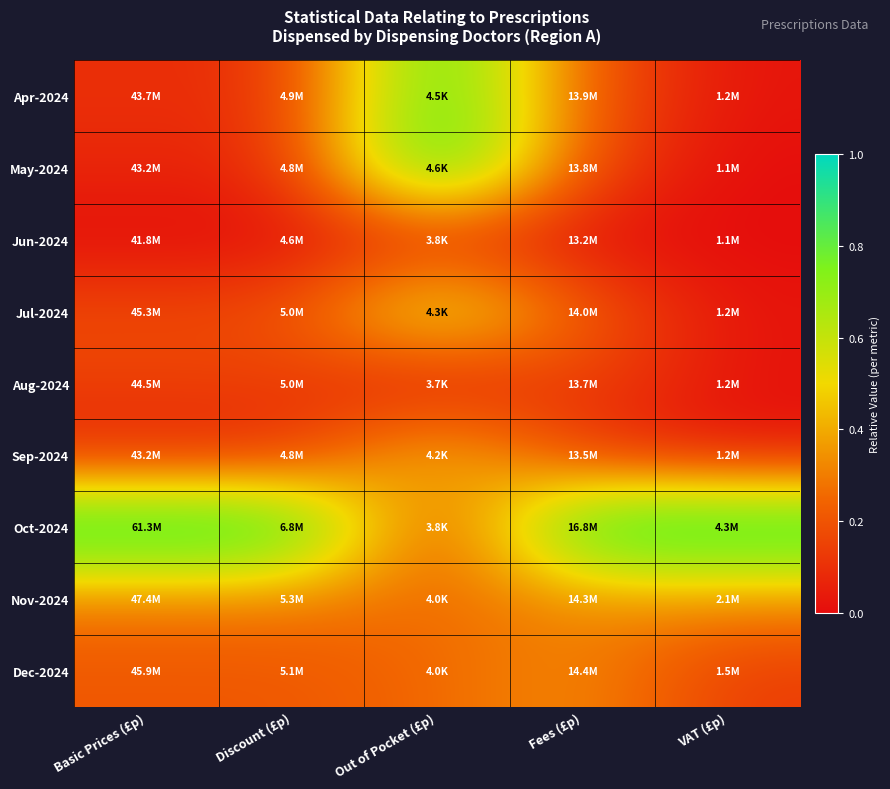

Between Basic Prices (£p) and VAT (£p), which is larger?

Basic Prices (£p)